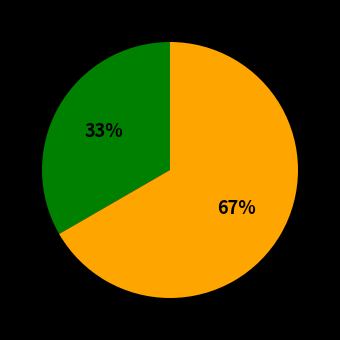

To the nearest percent, what is the average slice percentage?

50%